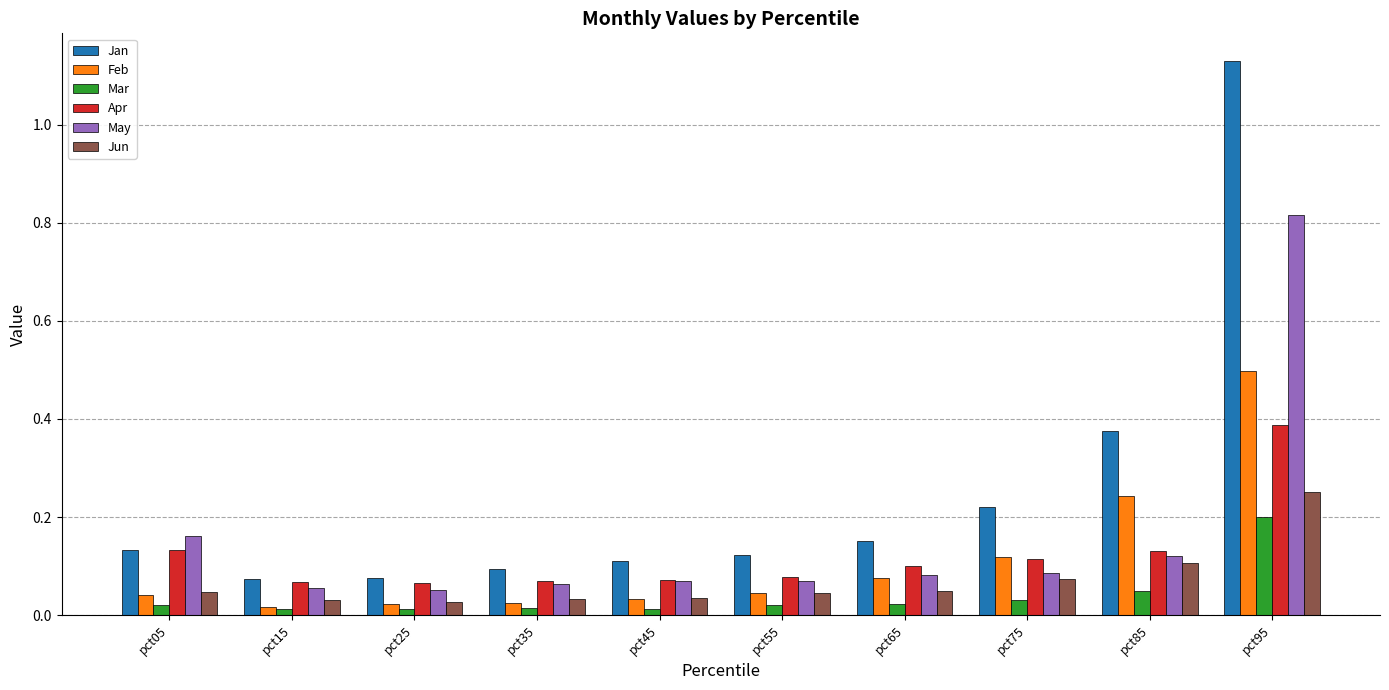

What is the sum of all Jan values?

2.5